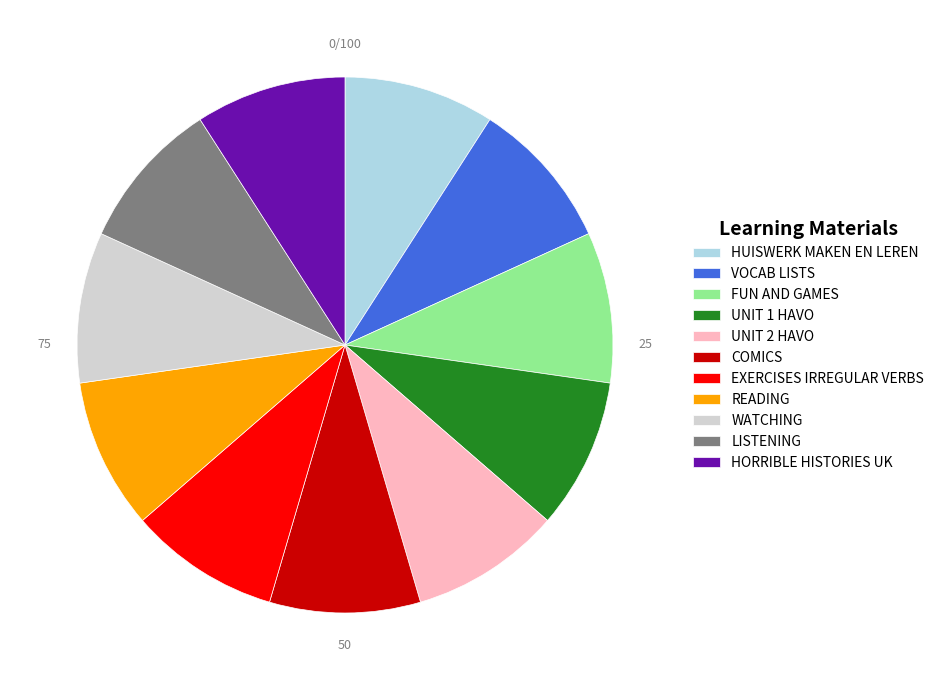

True or false: WATCHING accounts for 9% of the total.

True